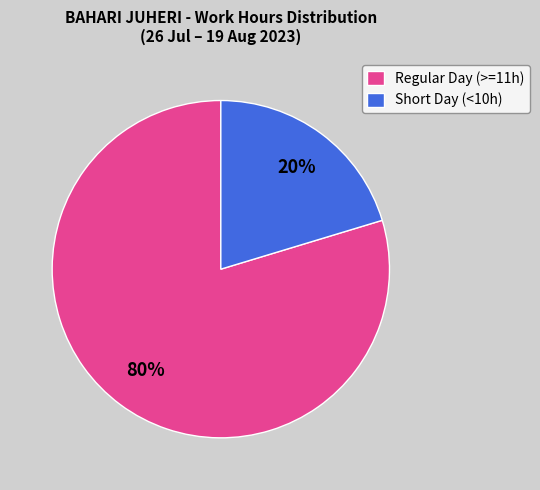

What is the majority slice?

Regular Day (>=11h)